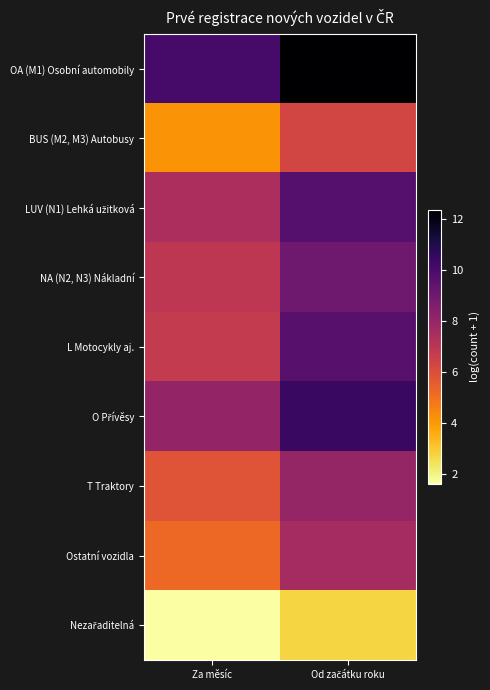

At which category is the sum across all series the highest?

Od začátku roku